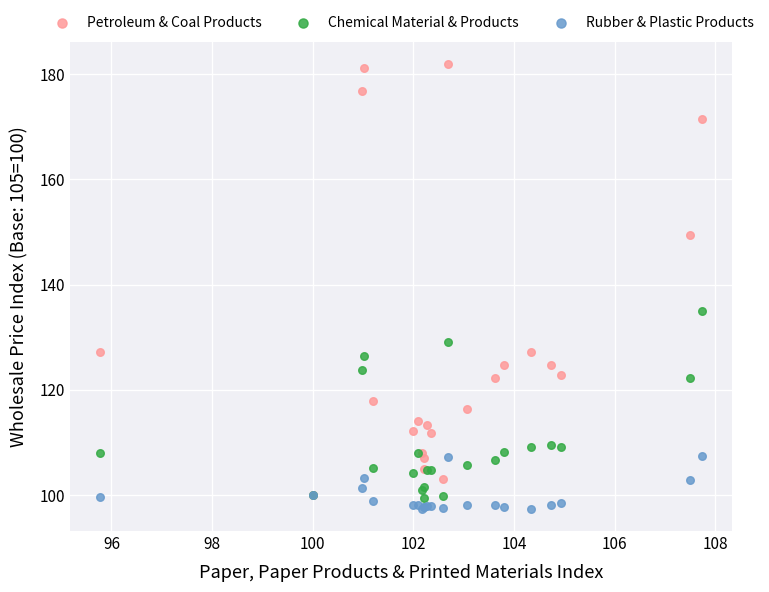

In the Petroleum & Coal Products series, what Y value is closest to 140?

149.4